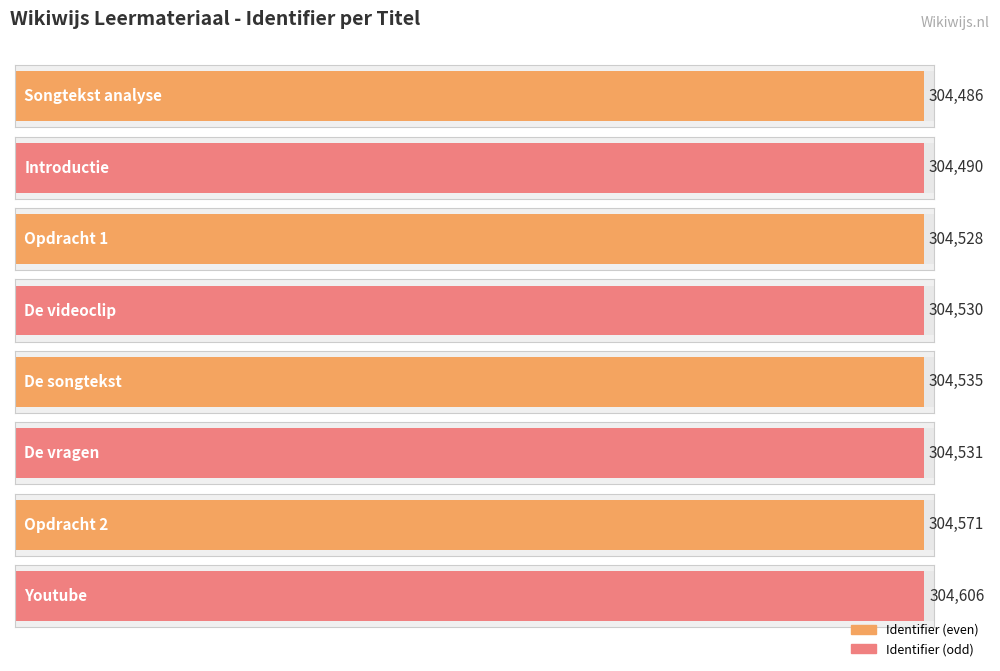

What is the maximum value shown in the chart?

304606